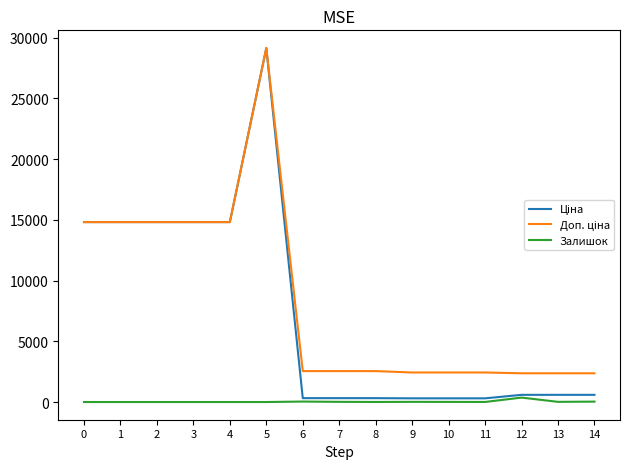

The Залишок series shows 14.0 at 13. True or false?

True